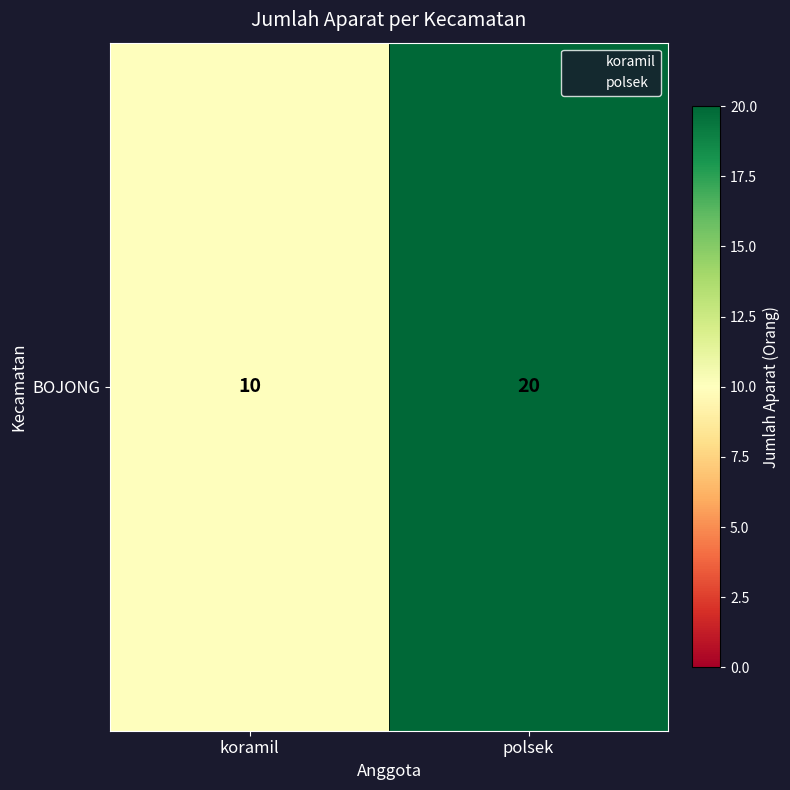

What is the difference between the maximum and minimum values?

10